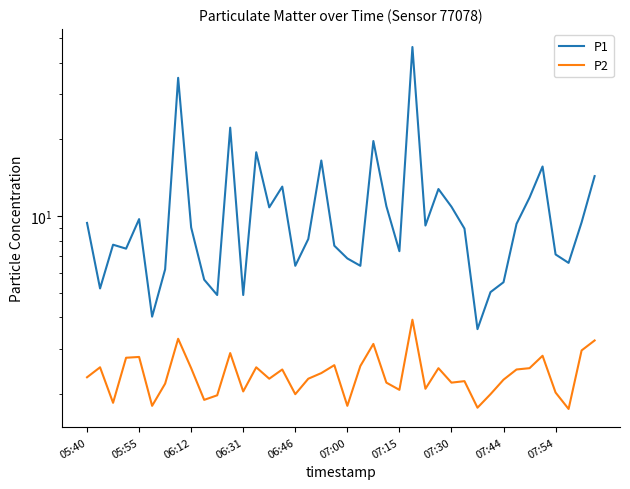

True or false: P1 has more than 1 points higher than both neighbors.

True